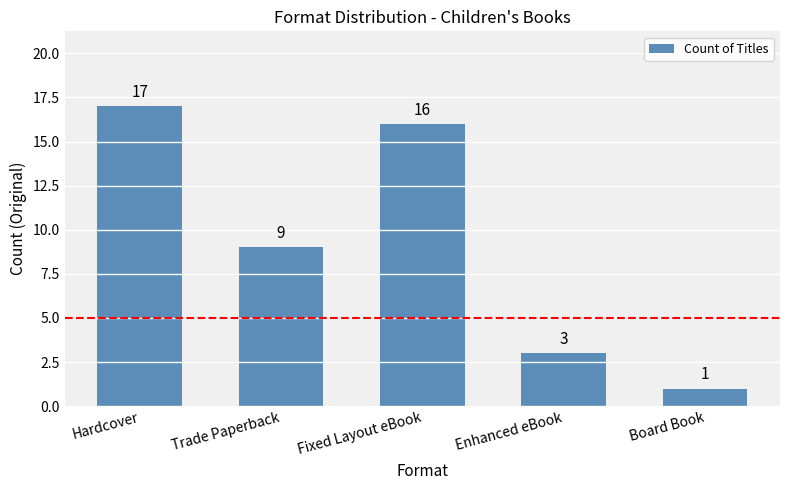

At which label does the data first exceed 9?

Hardcover